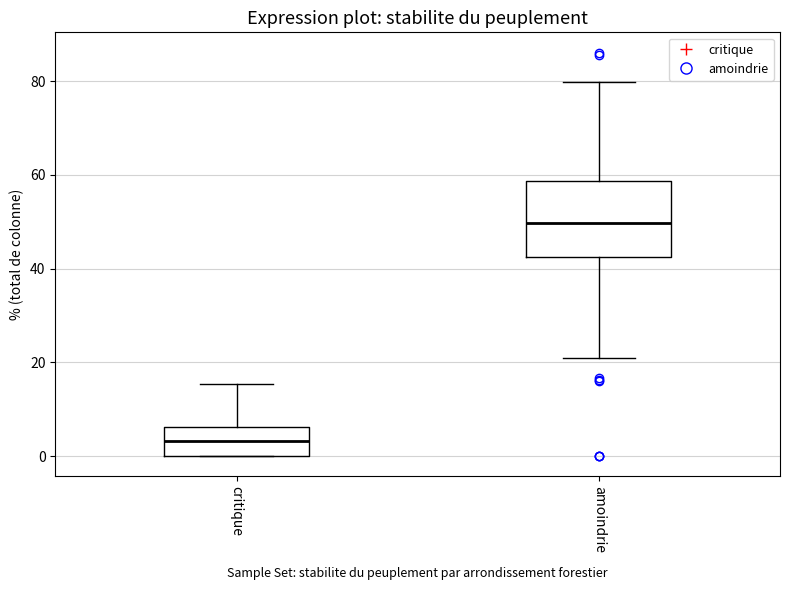

Reading left to right, transcribe this box plot: for each box, give where its median line is, the range the box spans, and where its two whiskers end, as read against the y-axis. The values are not printed on the chart, so give them approximately, as read against the axis.

critique: median 4, box 0 to 6, whiskers 0 to 16
amoindrie: median 50, box 42 to 58, whiskers 22 to 80